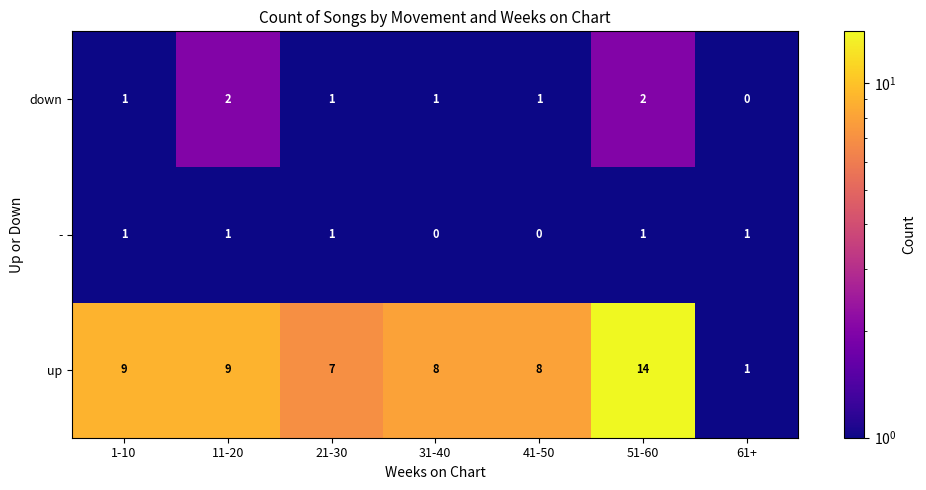

What is the sum of all down values?

8